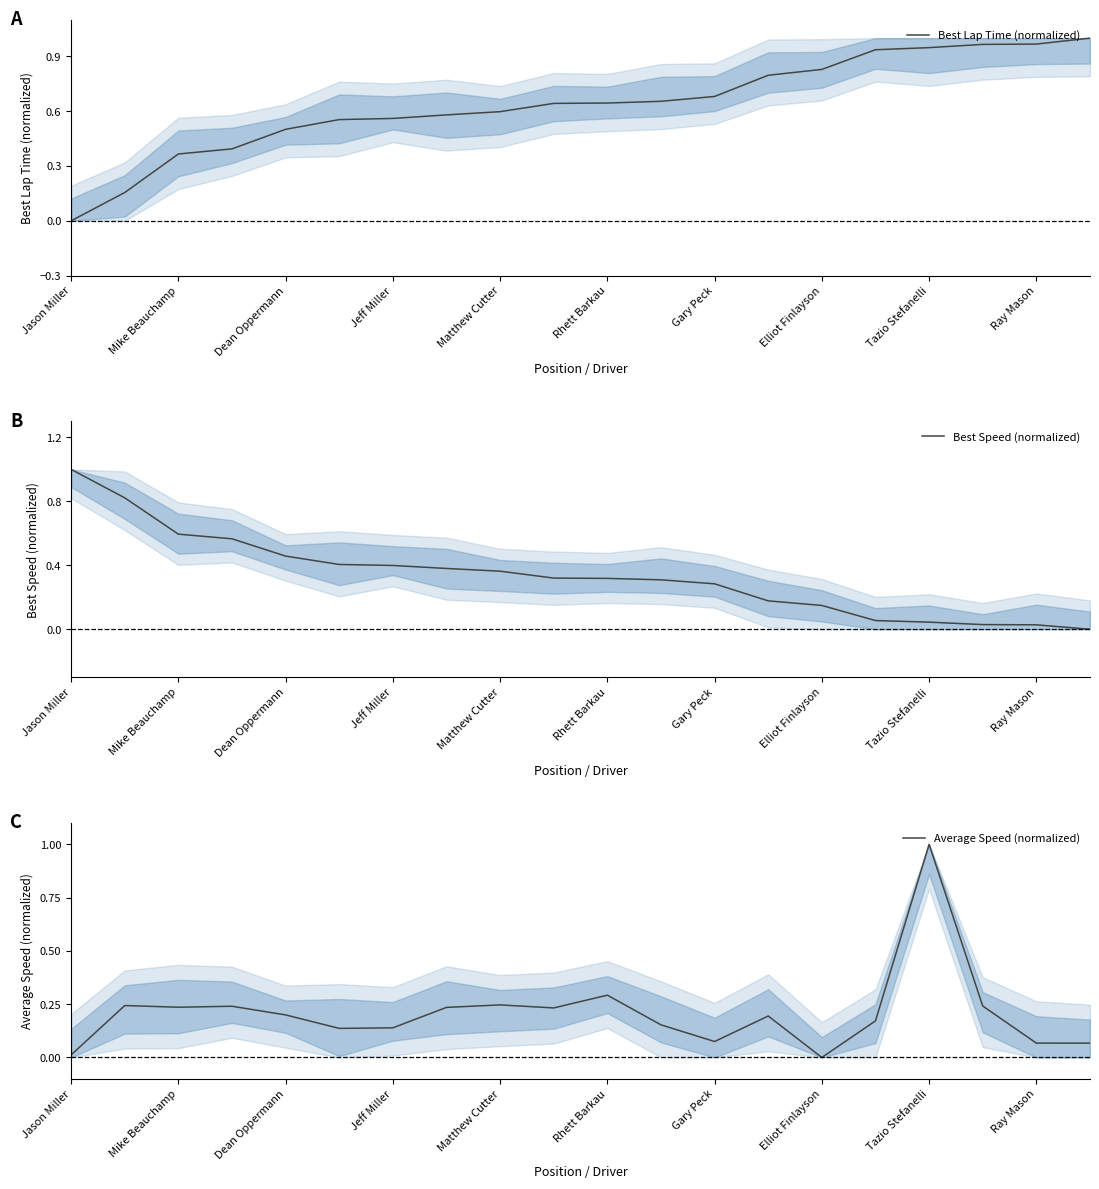

The value of Average Speed (normalized) at Mike Beauchamp is 0.1. True or false?

False